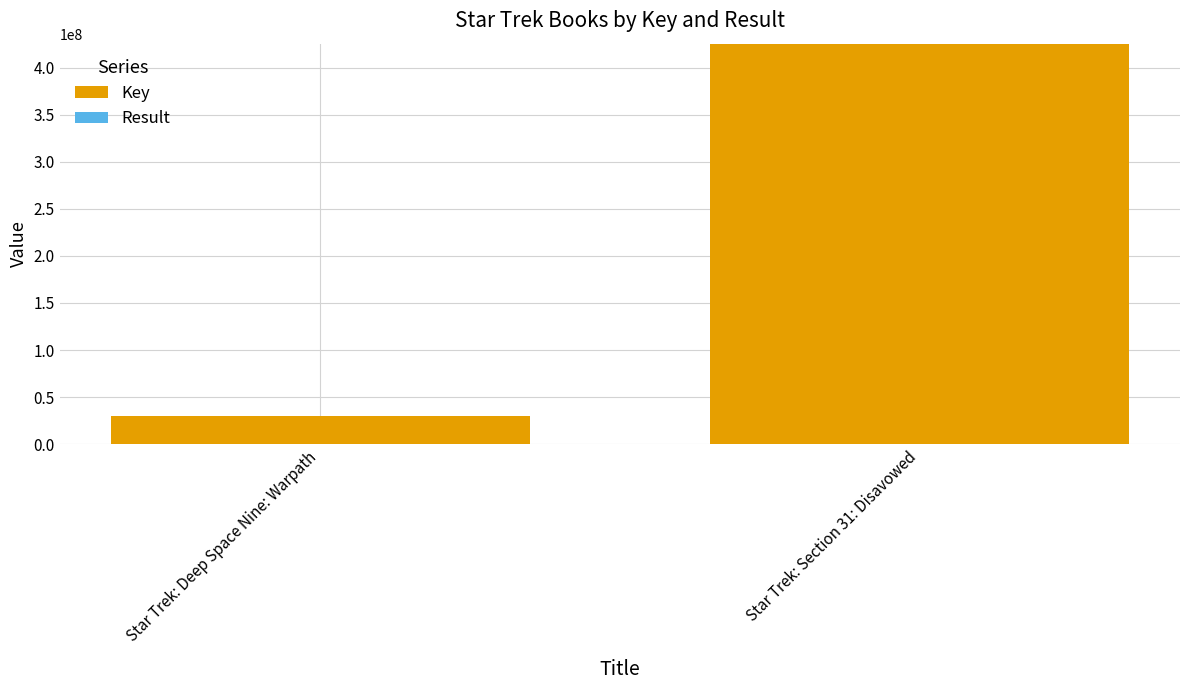

At which category is the sum across all series the highest?

Star Trek: Section 31: Disavowed